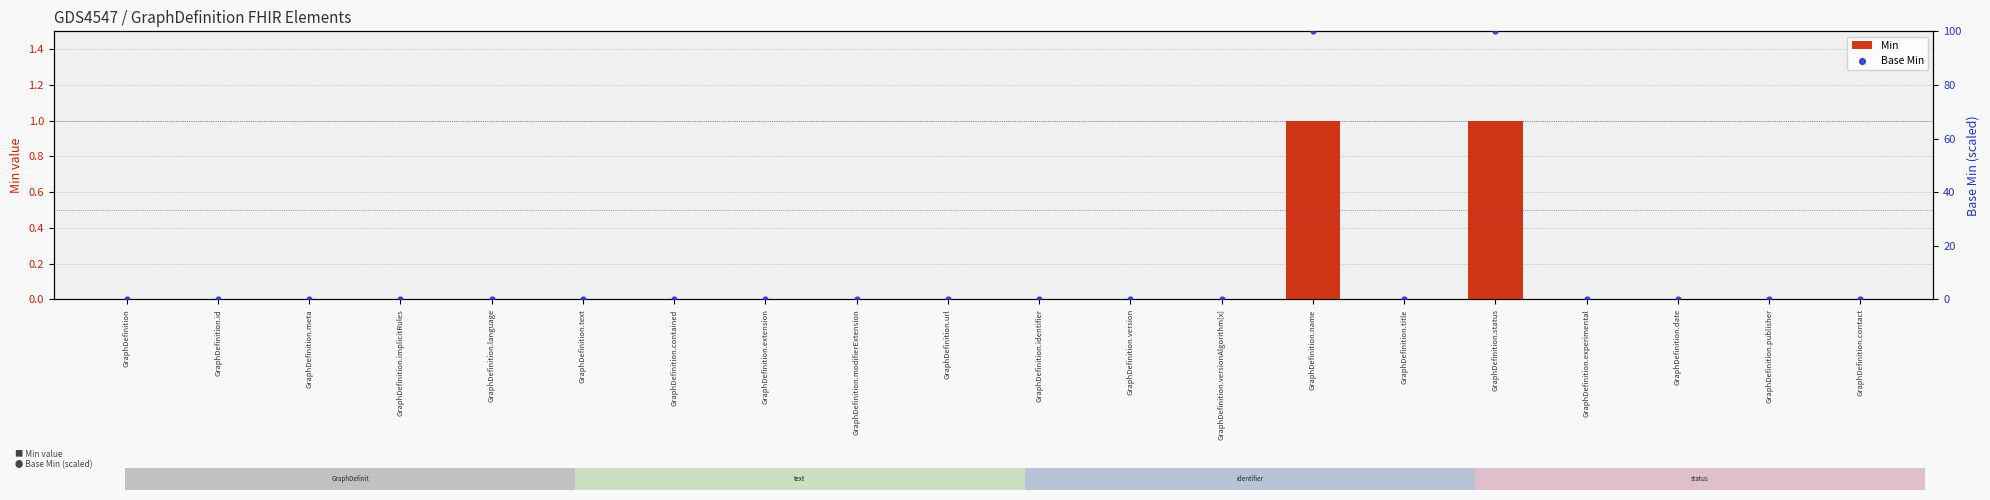

Which series reaches the maximum Y coordinate?

Base Min